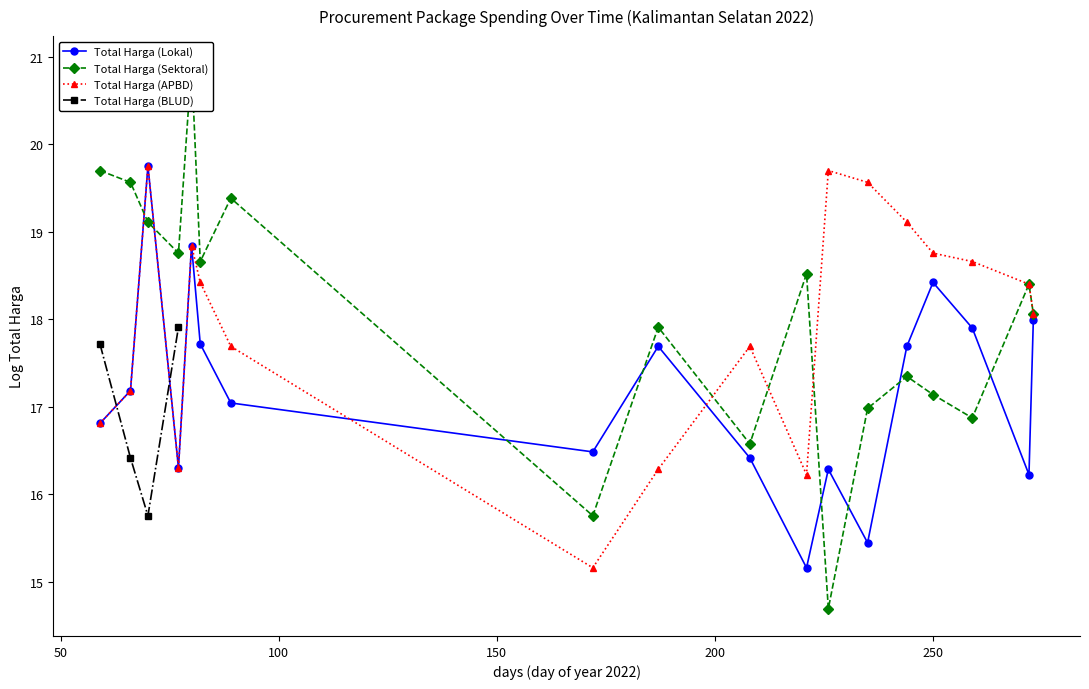

In Total Harga (Lokal), how many points are higher than both neighbors (excluding endpoints)?

5